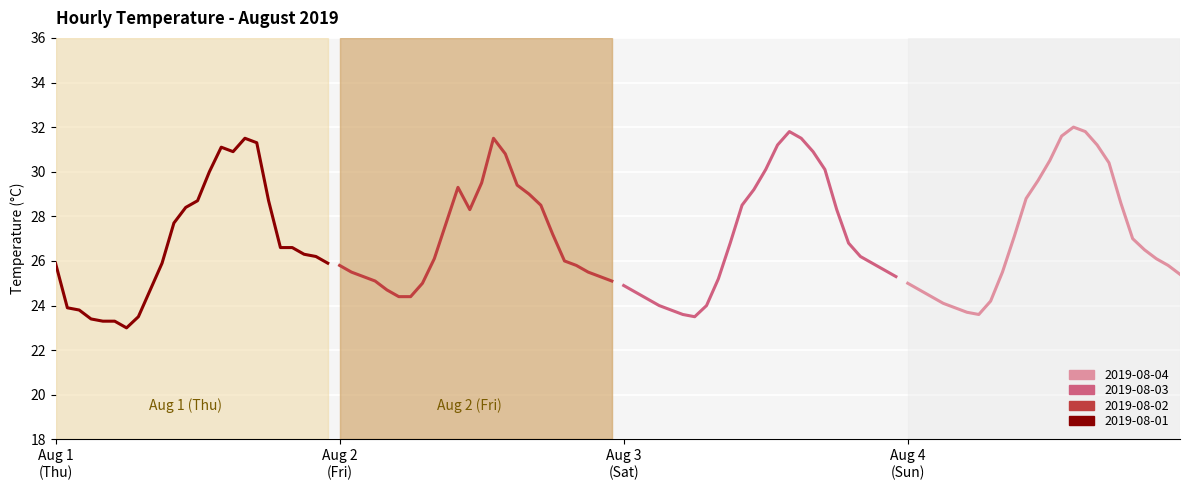

What position from the right is 10:00?

14